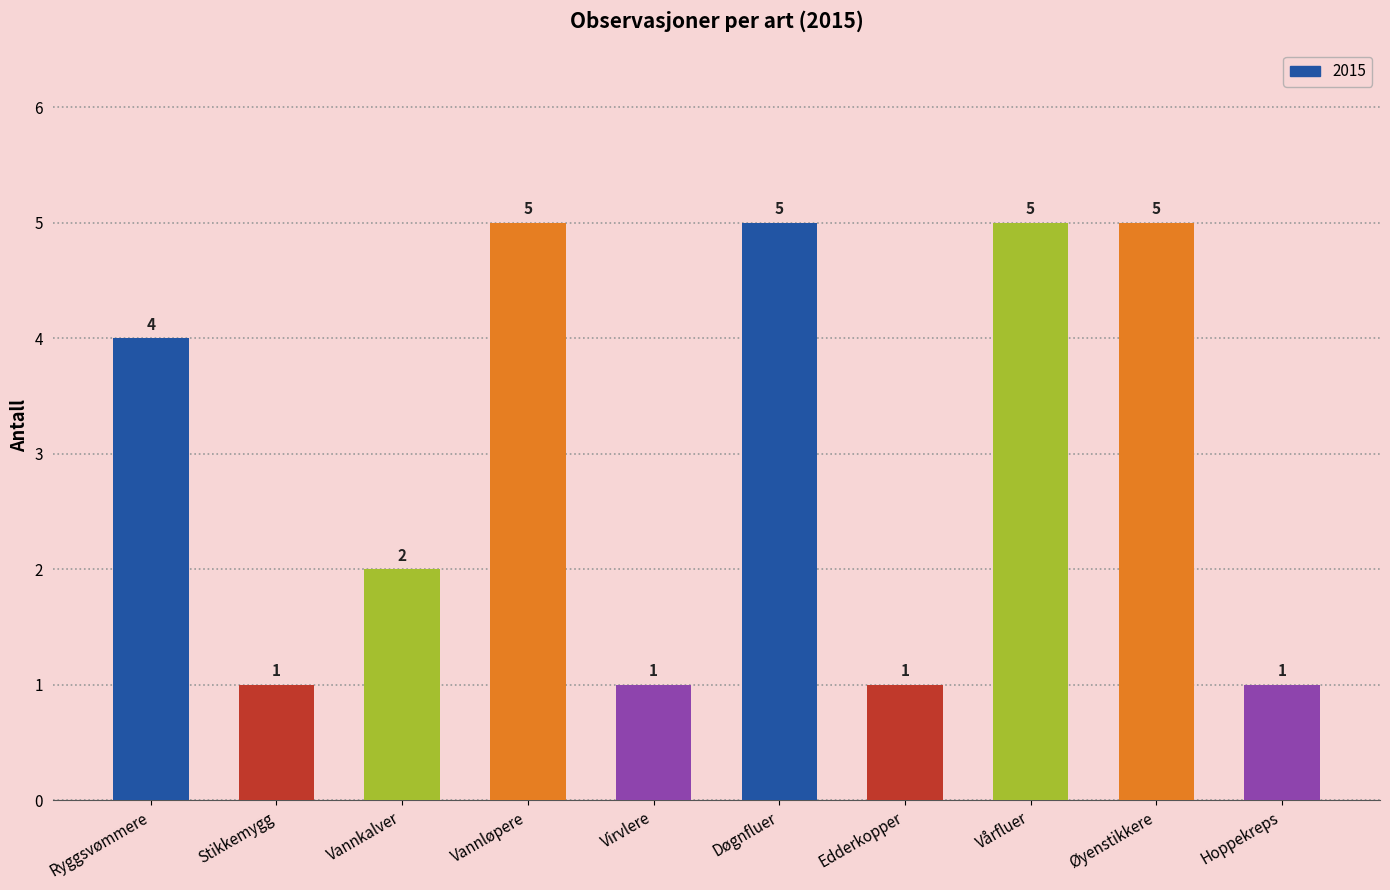

What is the change in value from Døgnfluer to Hoppekreps?

-4